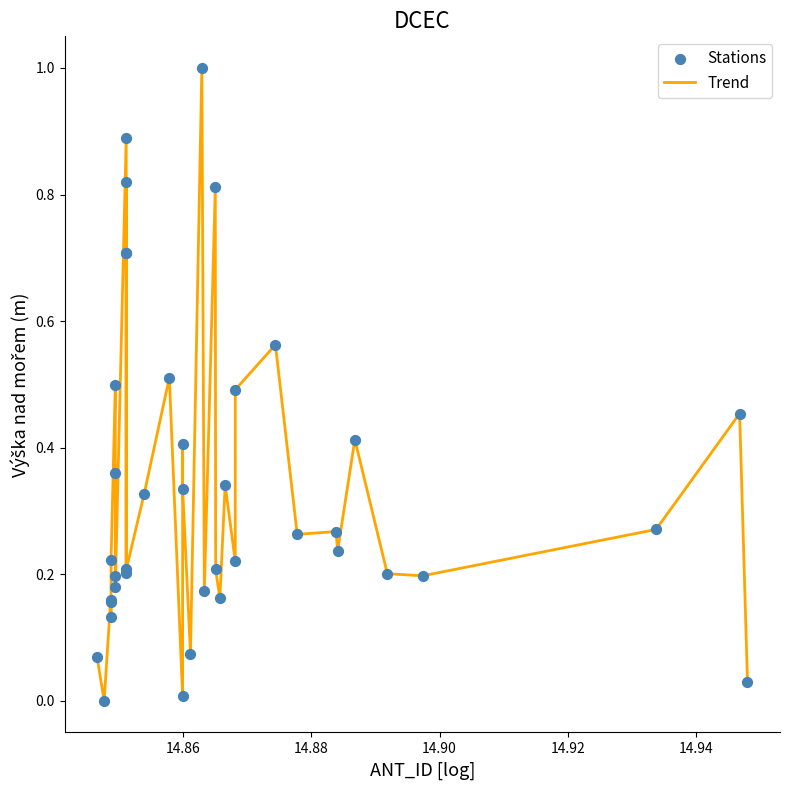

What is the difference between the maximum and minimum values?

1.0